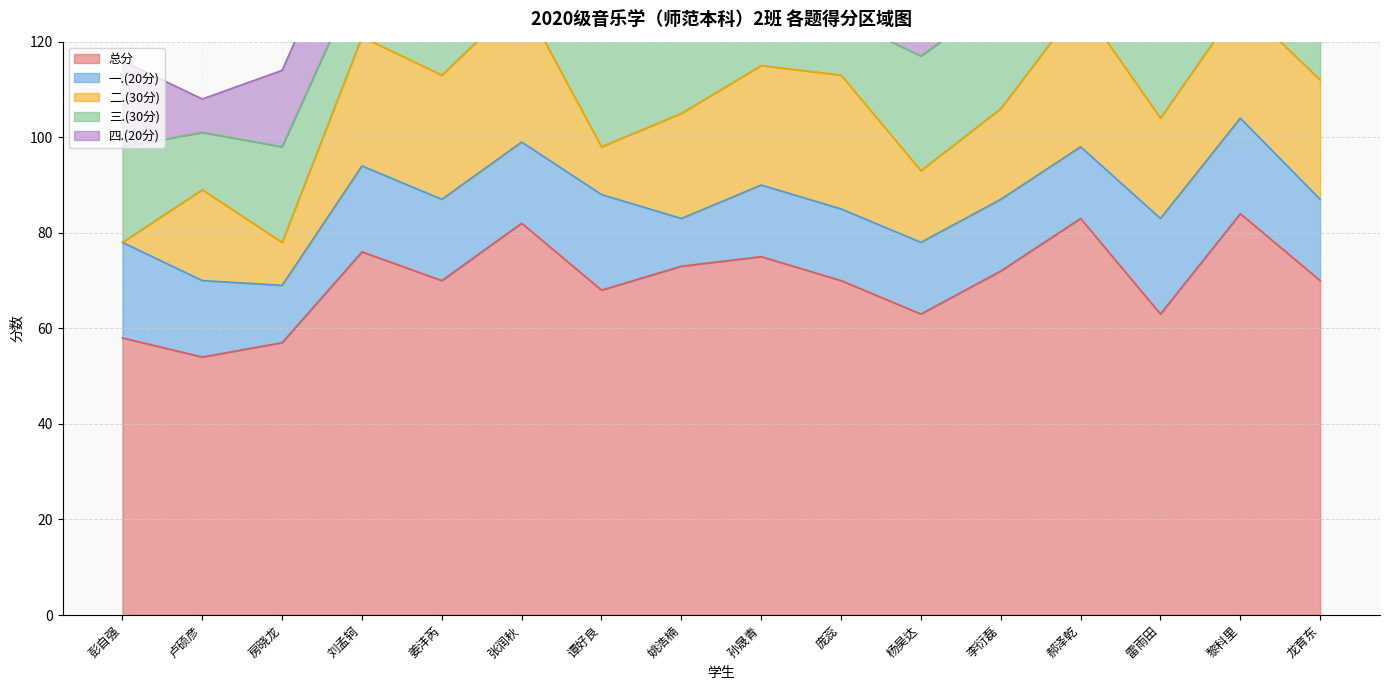

Between 房晓龙 and 龙育东, which series saw the biggest shift?

二.(30分)